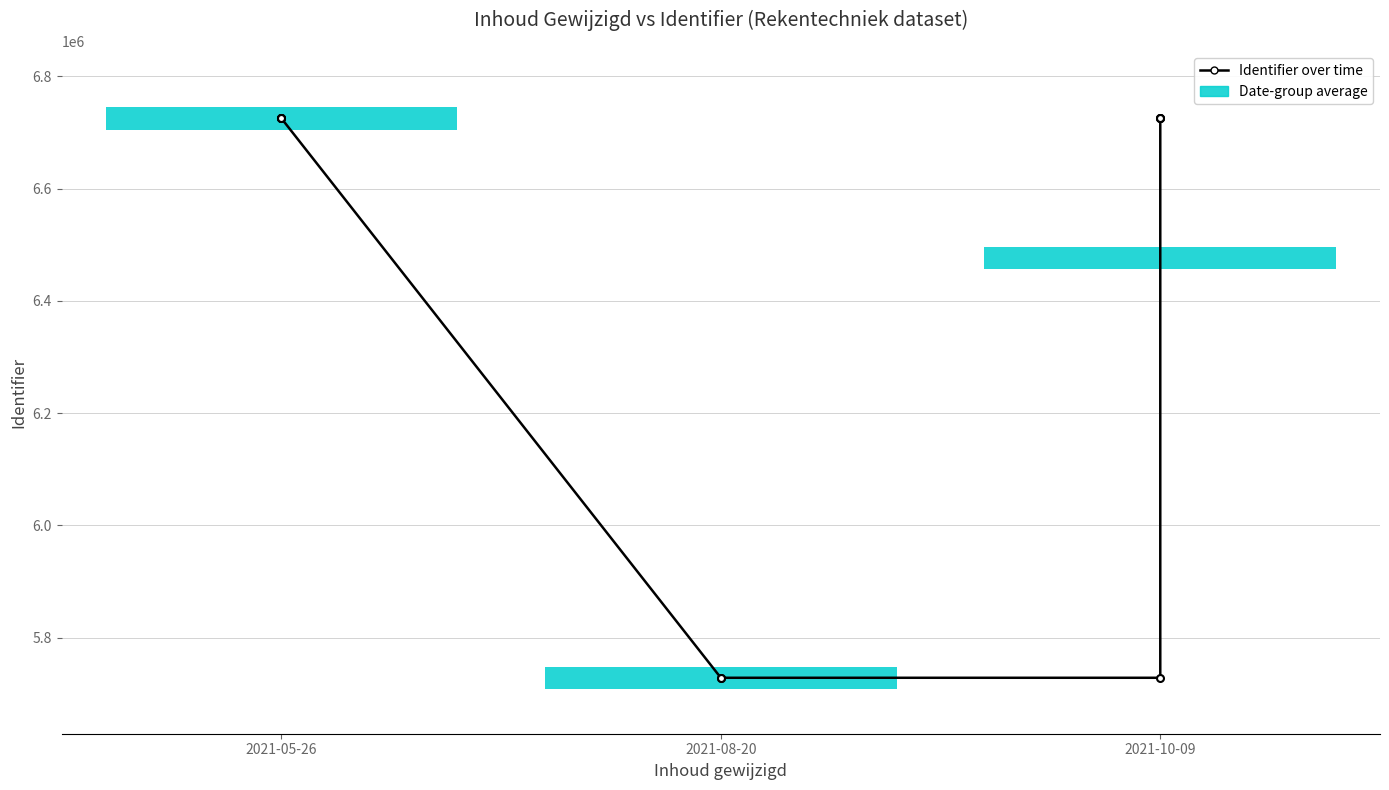

The value at 2021-10-09 is 4217464. True or false?

False